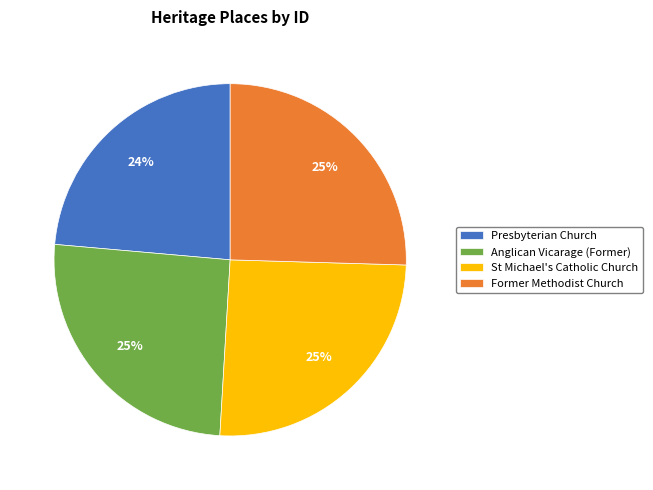

True or false: Former Methodist Church accounts for 16% of the total.

False